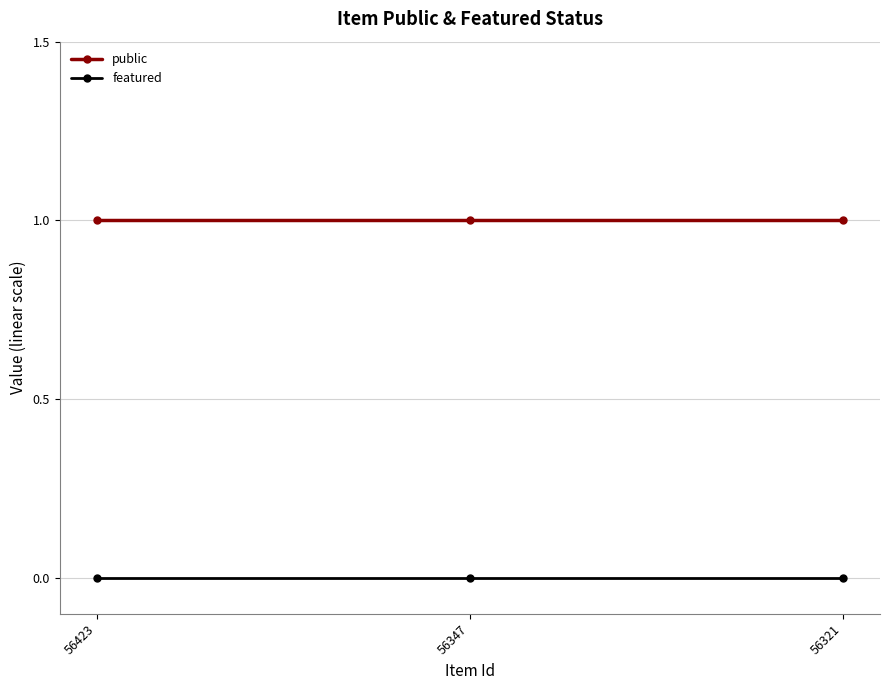

Reading left to right, transcribe all the data shown in this chart.

public: 1	1	1
featured: 0	0	0